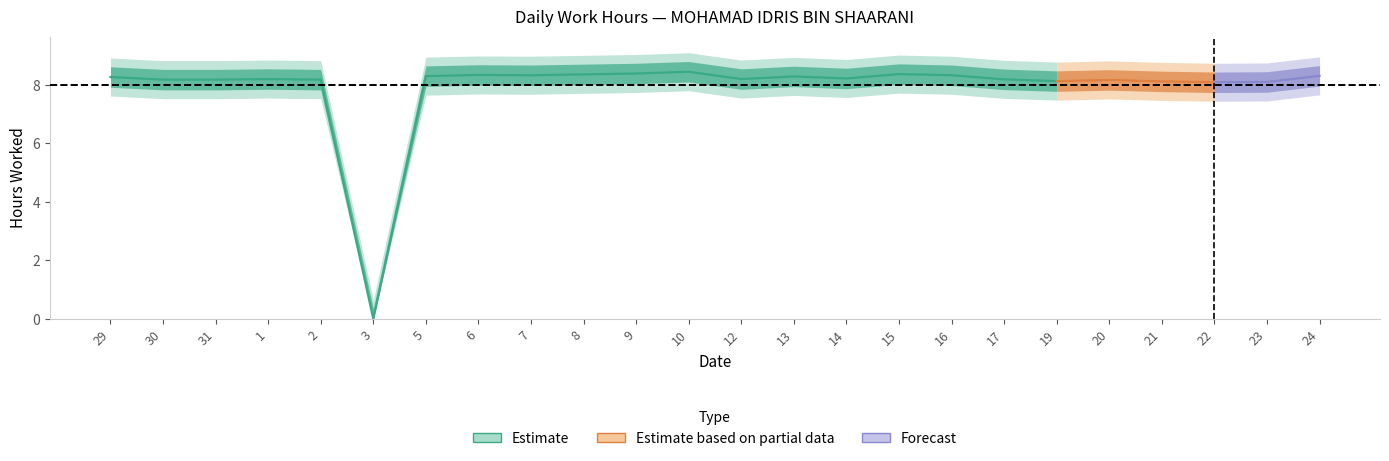

What is the difference between the second highest and minimum values?

8.4